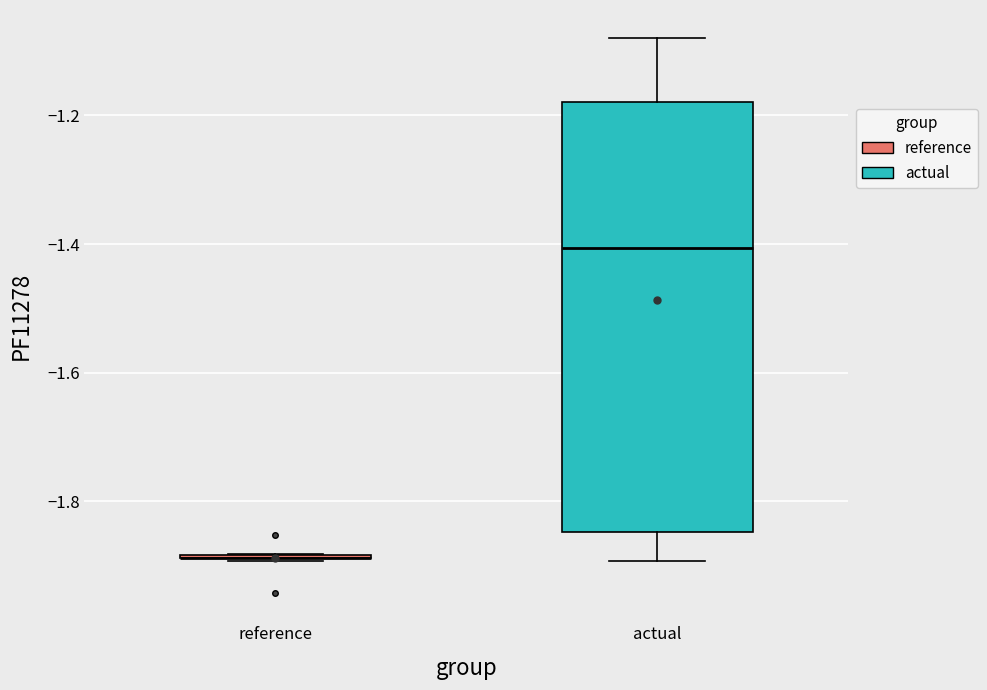

Reading left to right, transcribe this box plot: for each box, give where its median line is, the range the box spans, and where its two whiskers end, as read against the y-axis. The values are not printed on the chart, so give them approximately, as read against the axis.

reference: box collapsed to a line at -1.88, whiskers -1.90 to -1.88
actual: median -1.40, box -1.84 to -1.18, whiskers -1.90 to -1.08